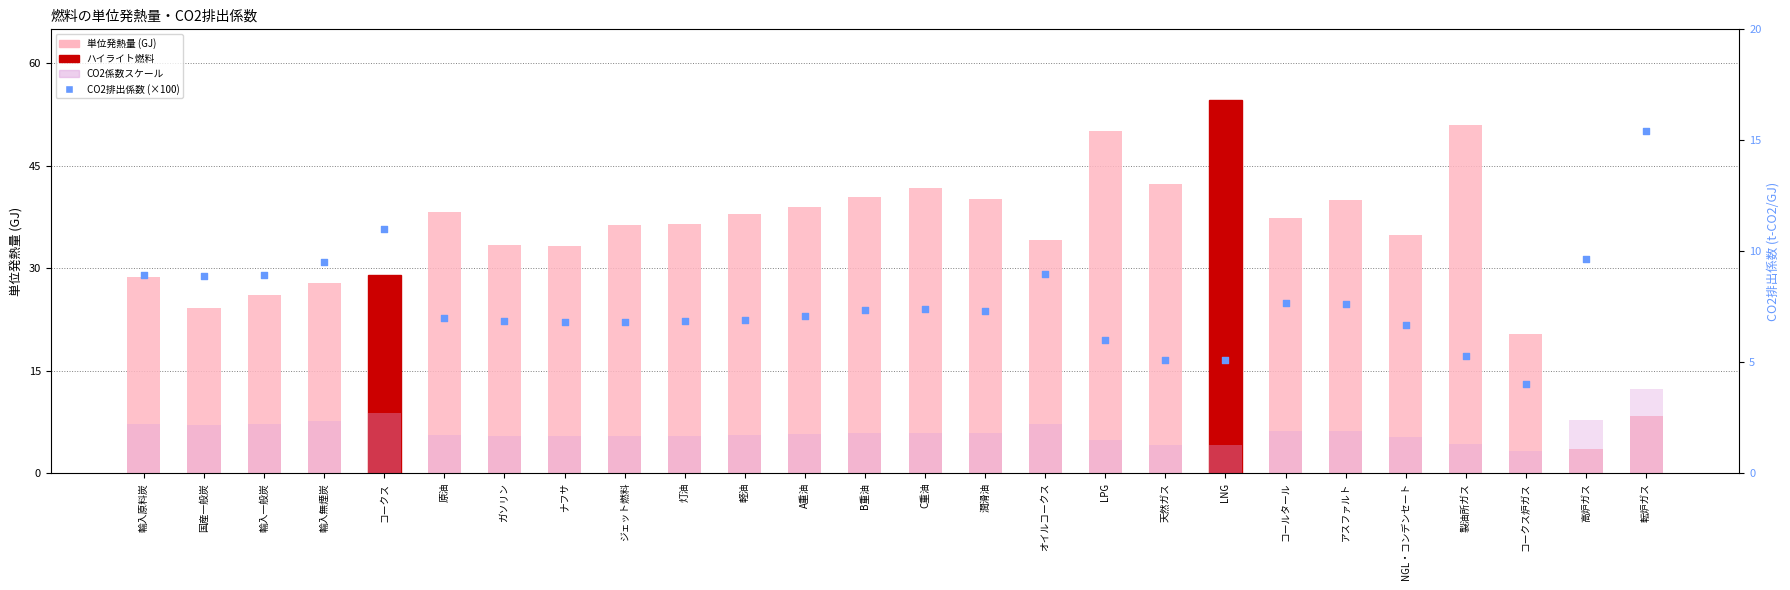

At which category is the sum across all series the highest?

LNG